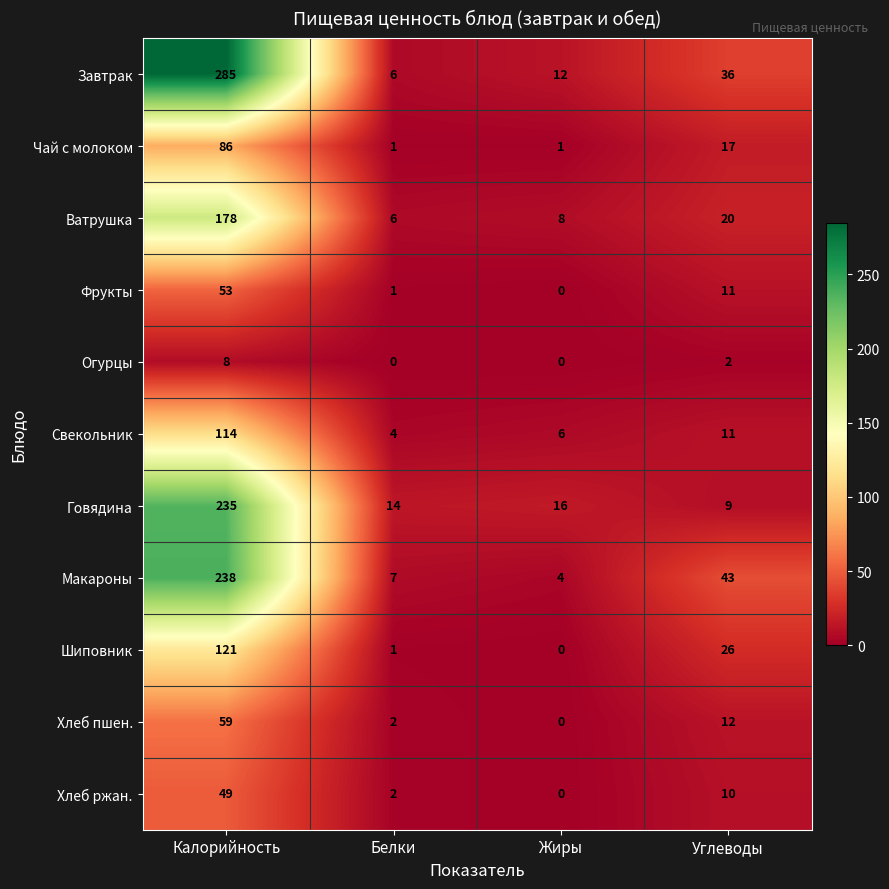

Which series has the largest total across all categories?

Завтрак